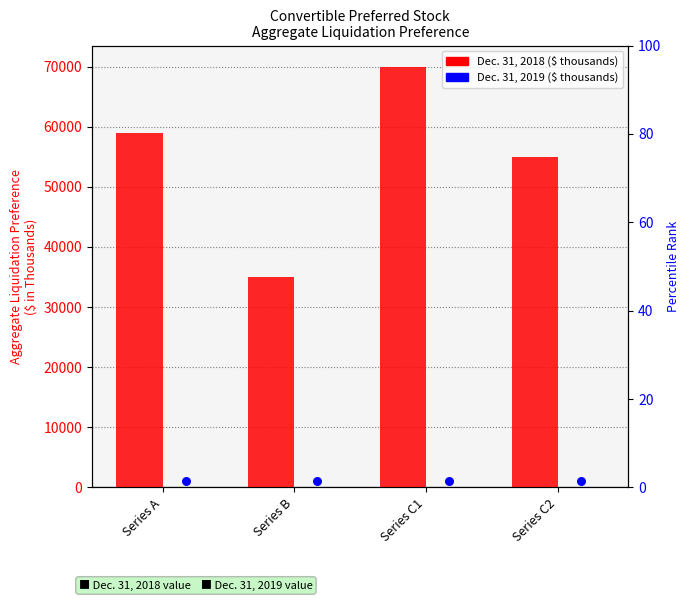

Which series reaches the maximum Y coordinate?

Dec. 31, 2018